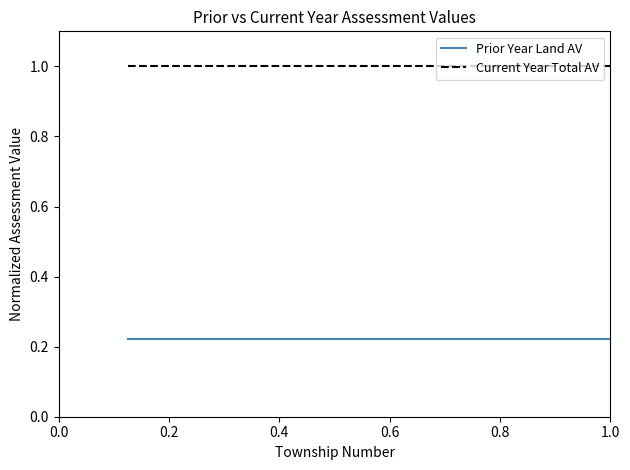

What is the greatest value displayed?

1.0